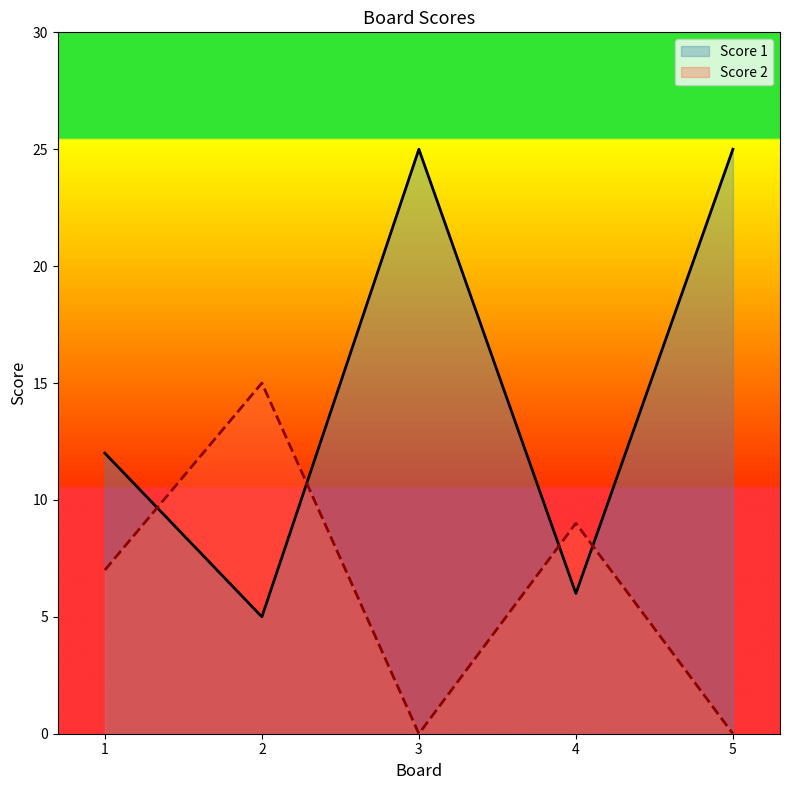

How many lines are shown in the chart?

2